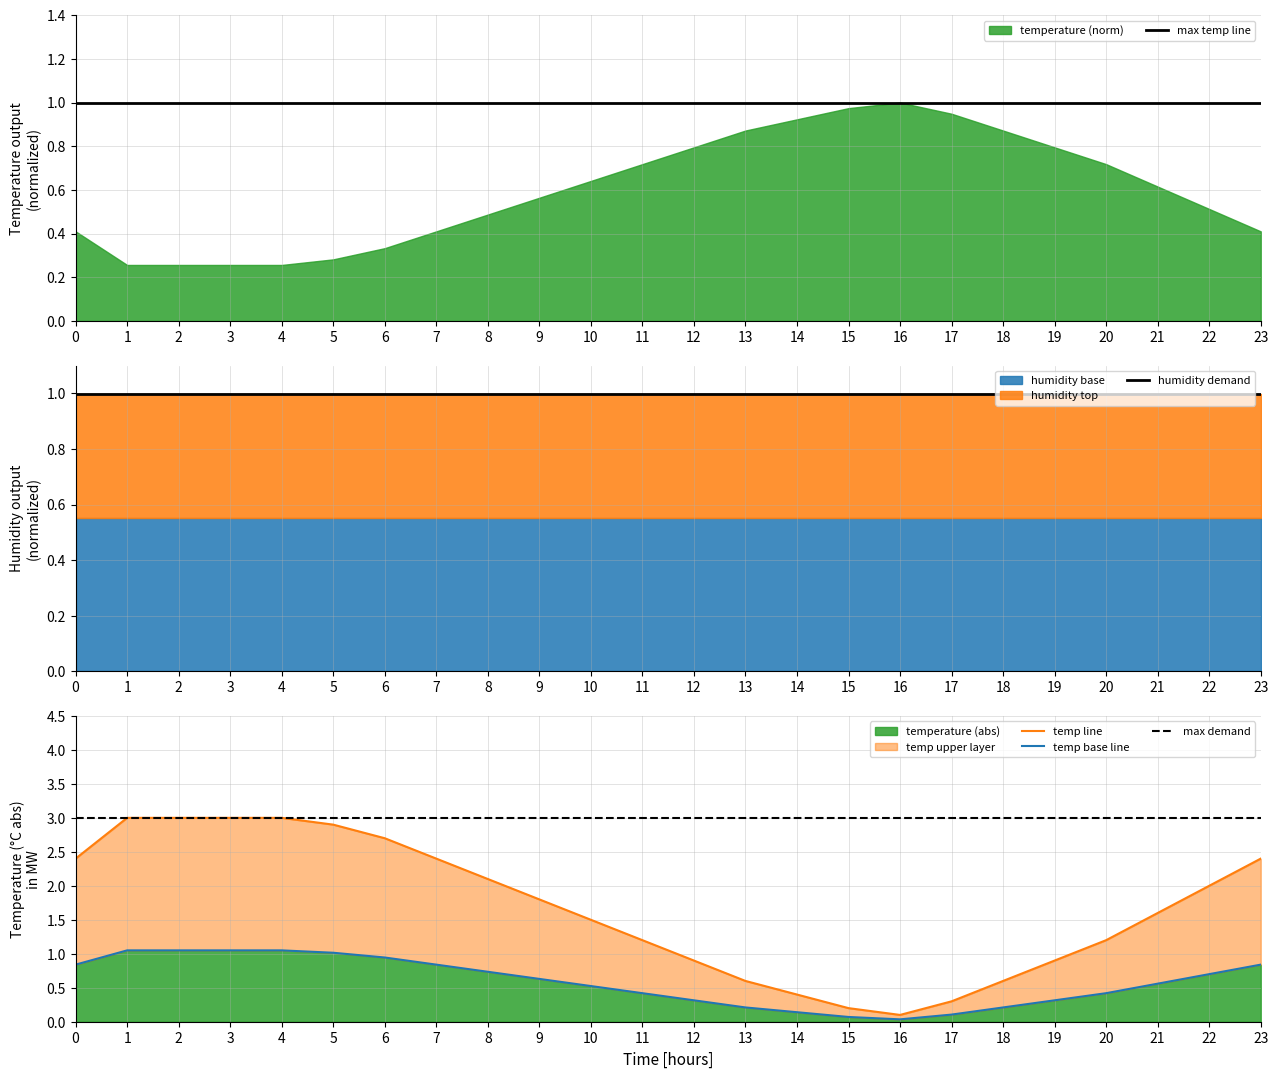

What is the average value of the max demand series?

3.0